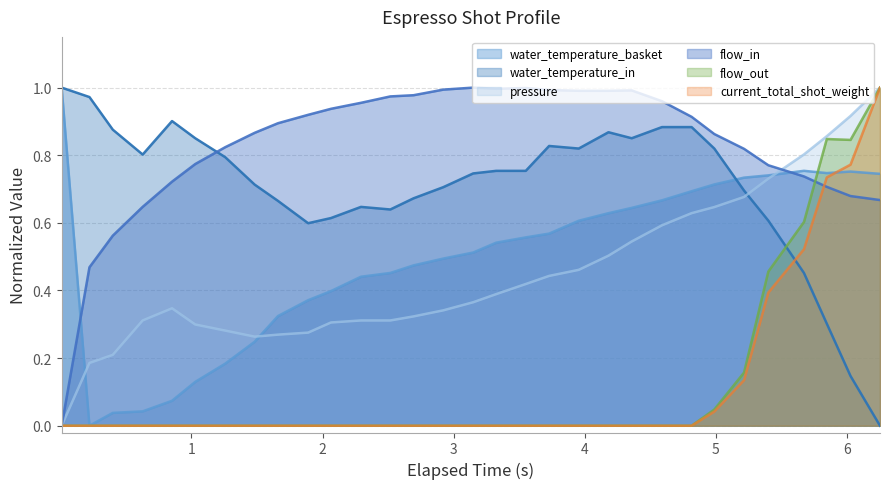

What is the average value of the water_temperature_basket series?

0.5